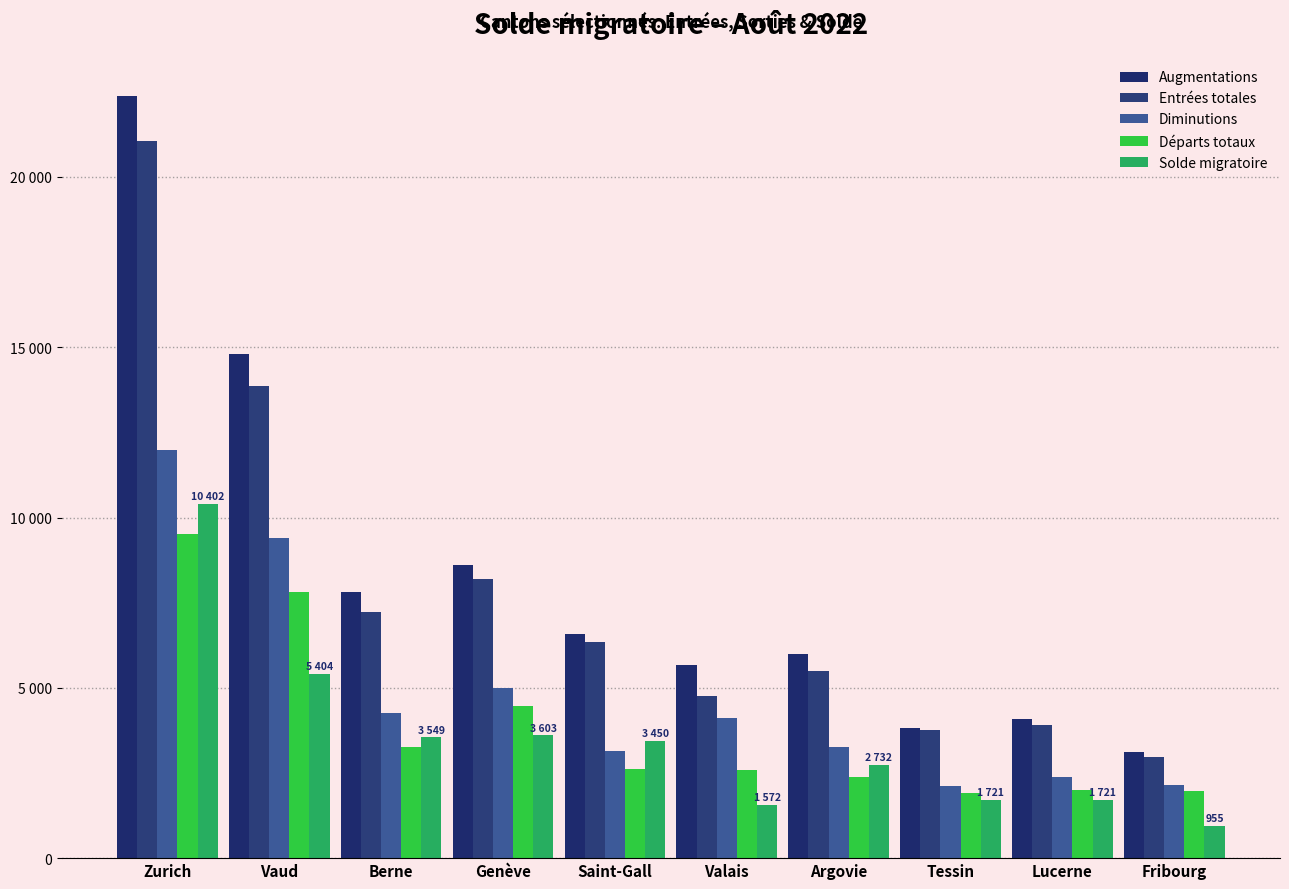

What is the smallest value displayed?

955